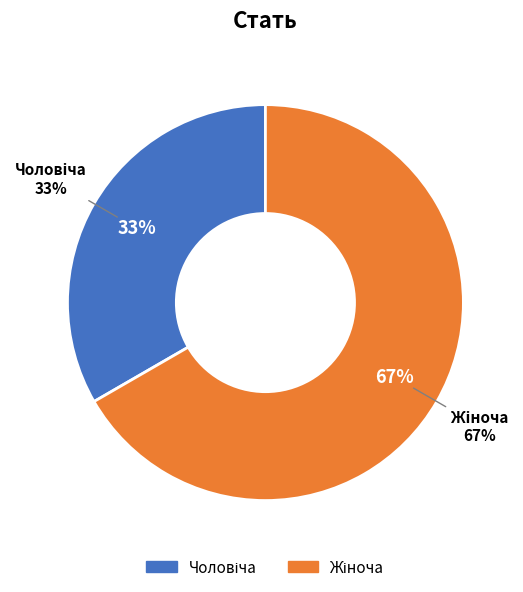

Is the sum of Чоловіча and Жіноча greater than half?

Yes